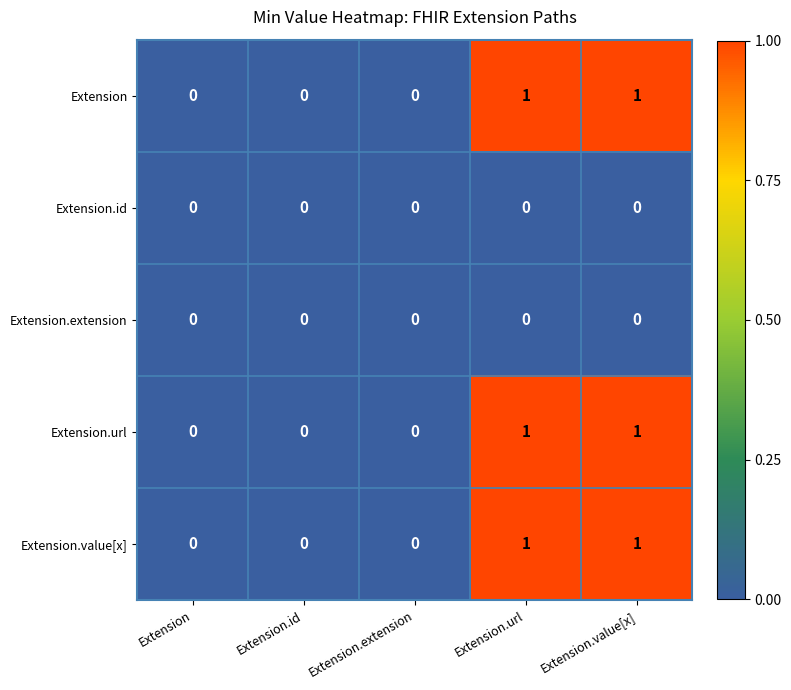

Count the Extension.url values in the range 0 to 1.

5